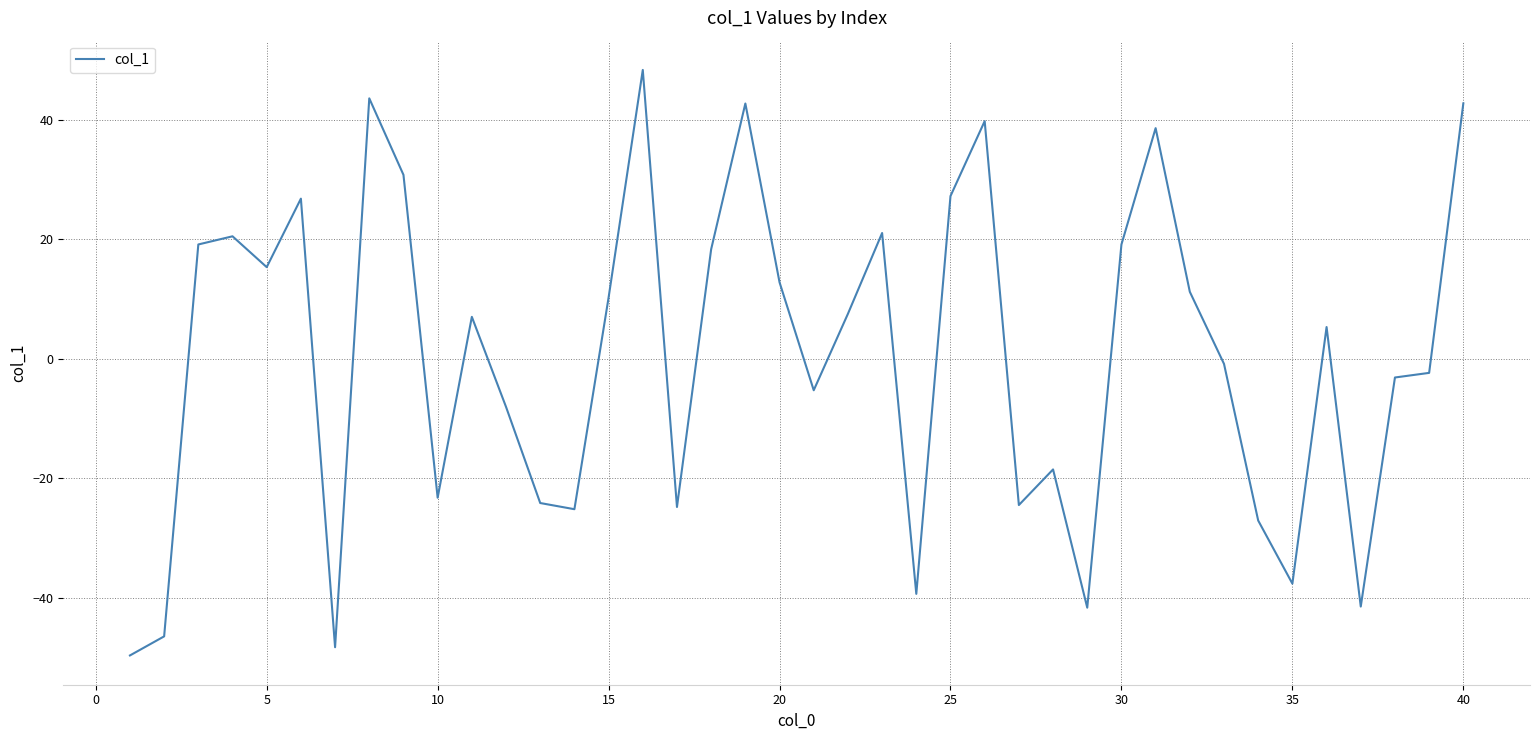

What is the difference between the maximum and minimum values?

98.0